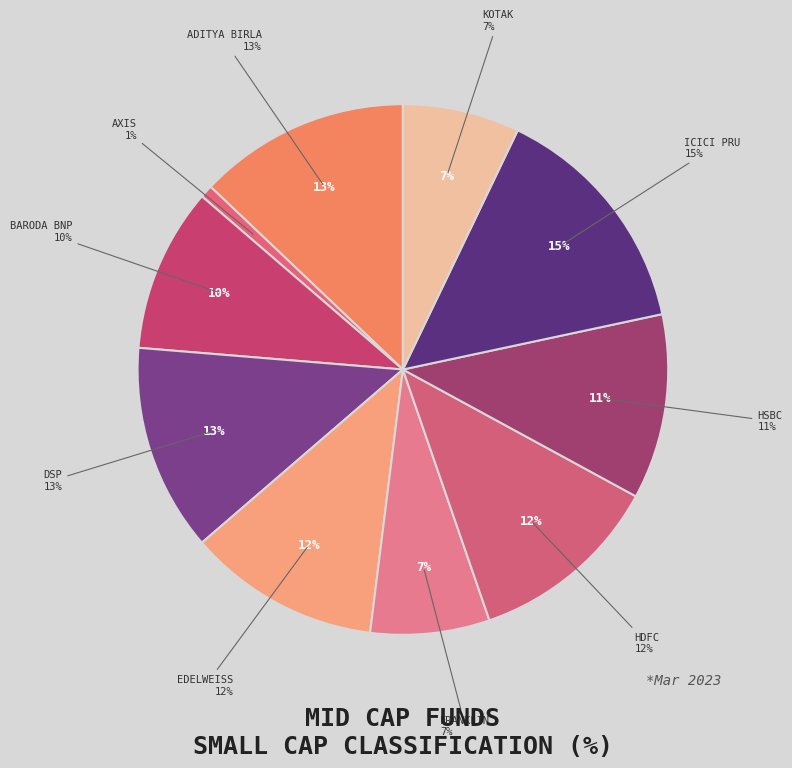

Is it true that HDFC Mid-Cap Opportunities Fund is 20% of the pie?

False